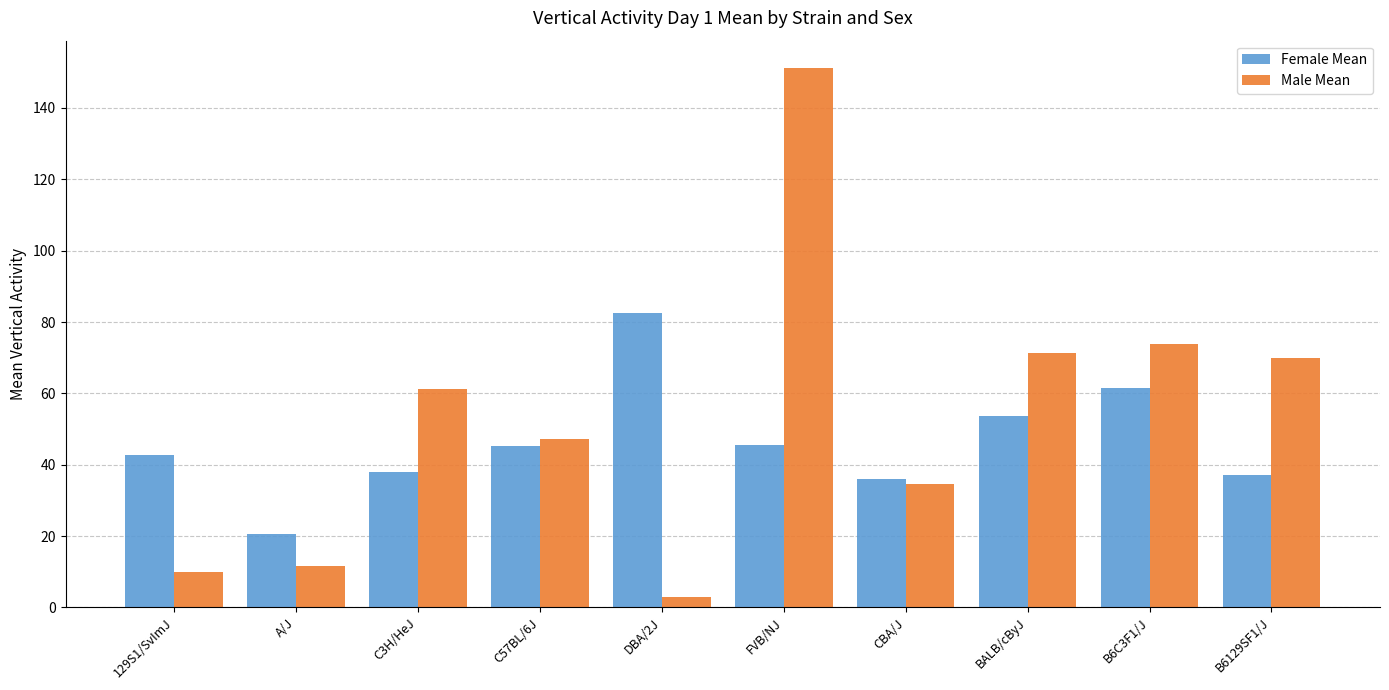

At which category is the sum across all series the highest?

FVB/NJ